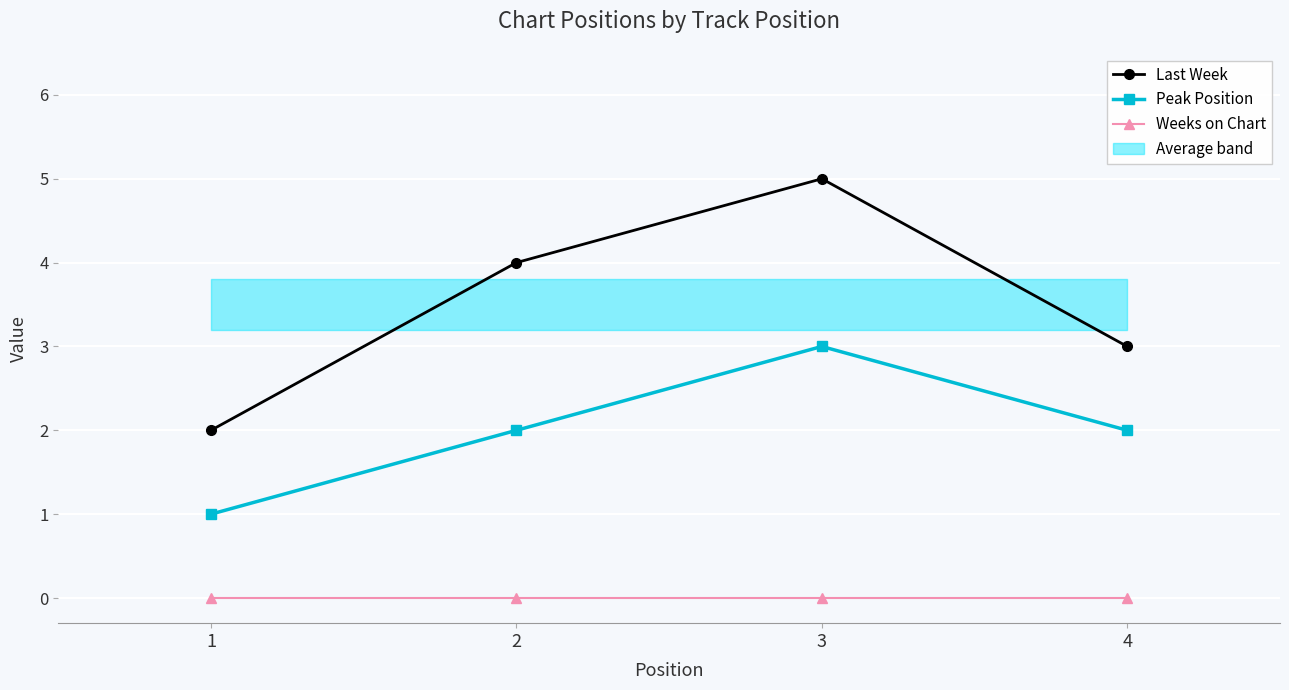

The Peak Position series shows 2 at 4. True or false?

True